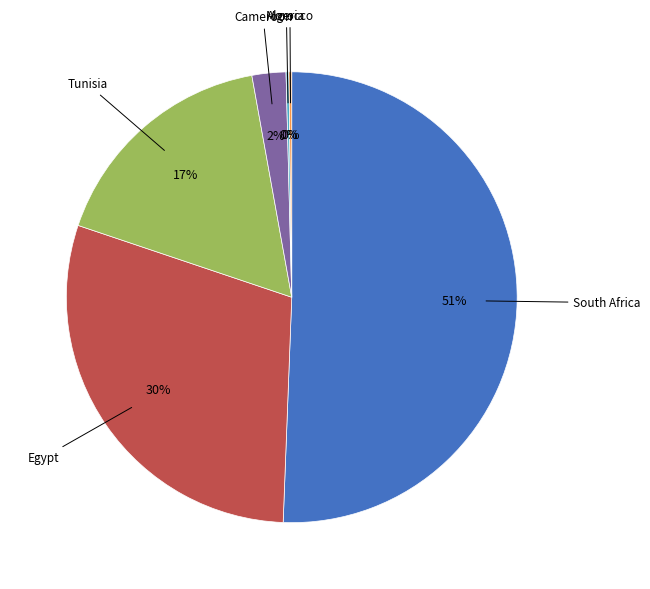

Is there any slice that represents more than half of the pie?

Yes